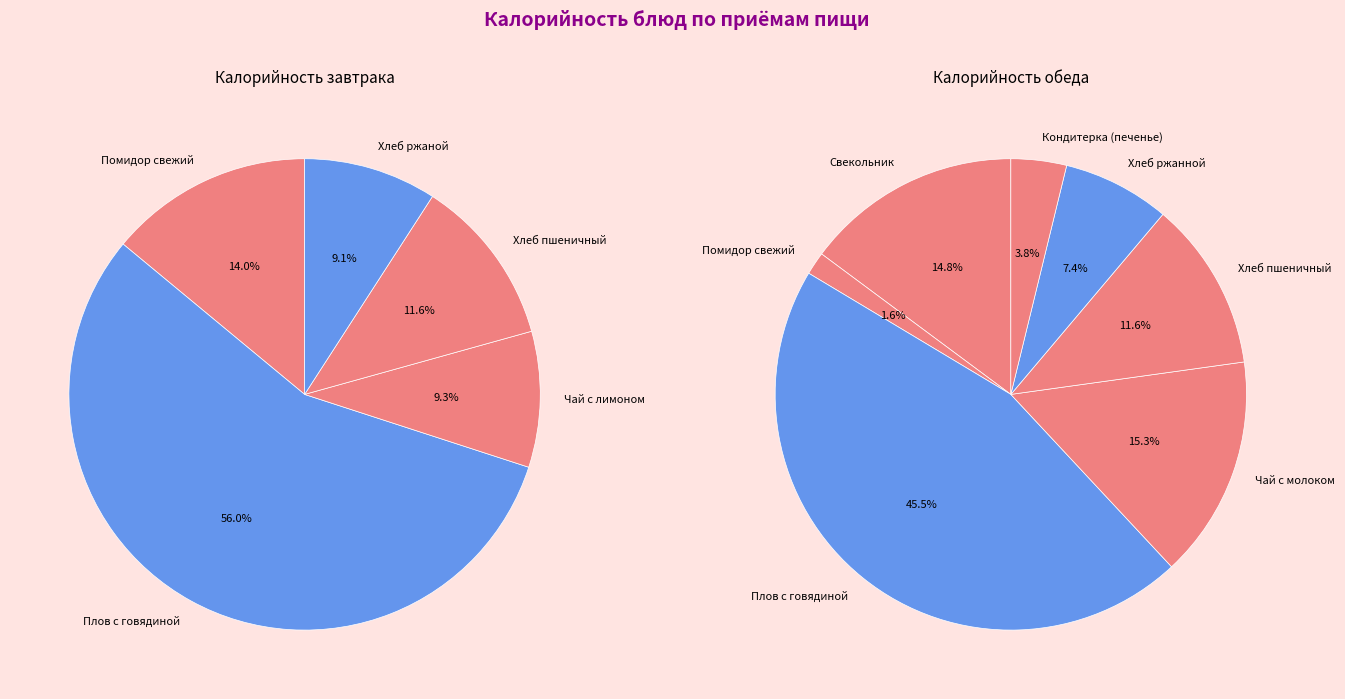

What is the largest slice in the pie chart?

Плов с говядиной